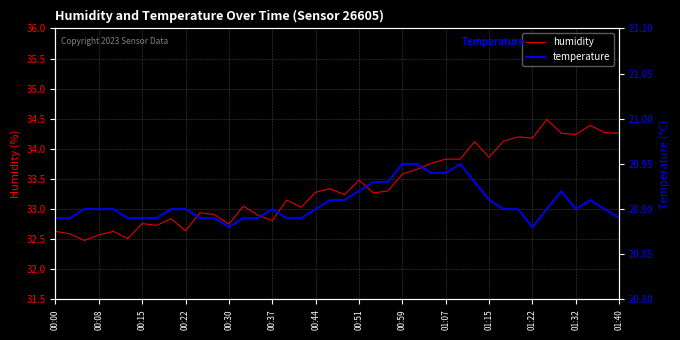

What is the difference between the maximum and minimum values in the humidity series?

2.0